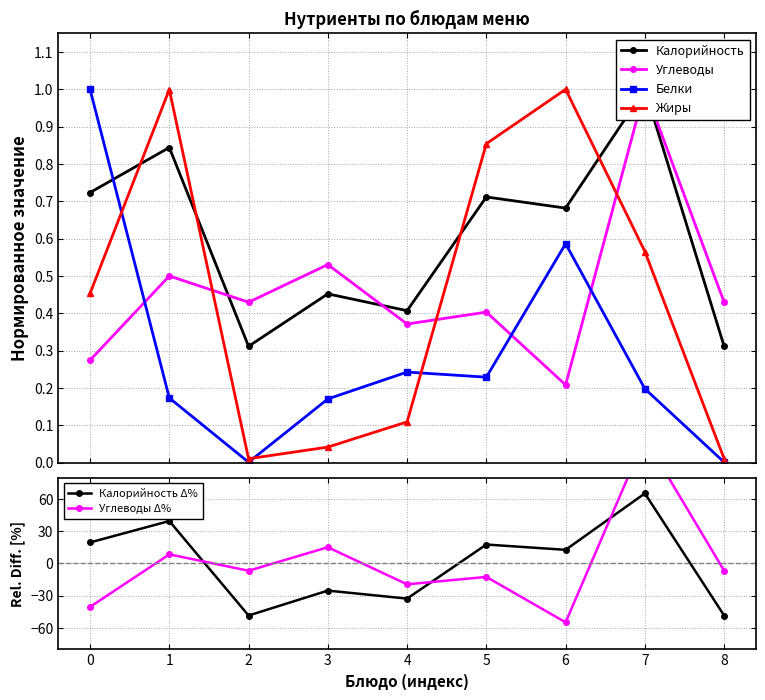

In Углеводы, how many points are higher than both neighbors (excluding endpoints)?

4